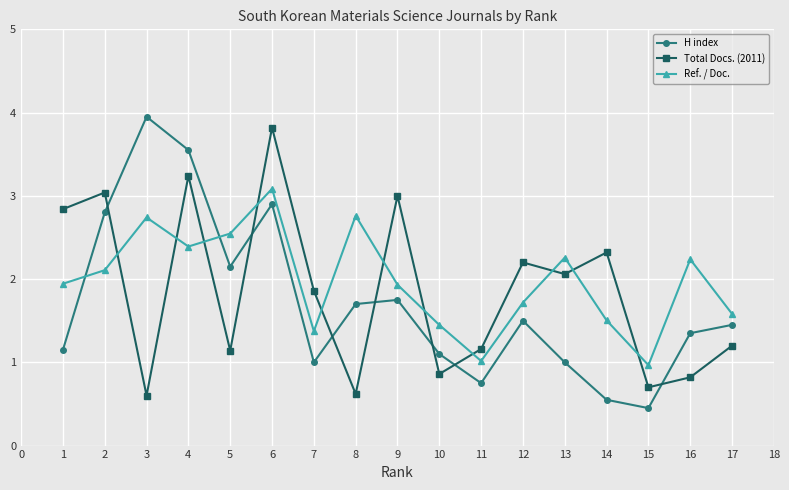

What is the difference between the second highest and second lowest values in the Ref. / Doc. series?

1.7